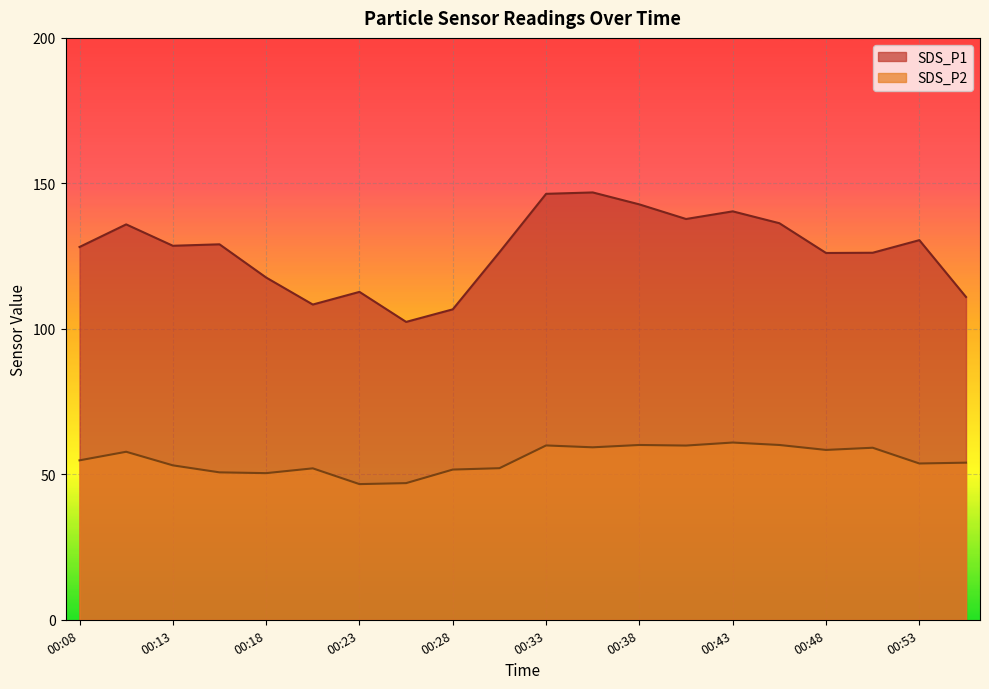

What are all the series names shown in the legend?

SDS_P1, SDS_P2